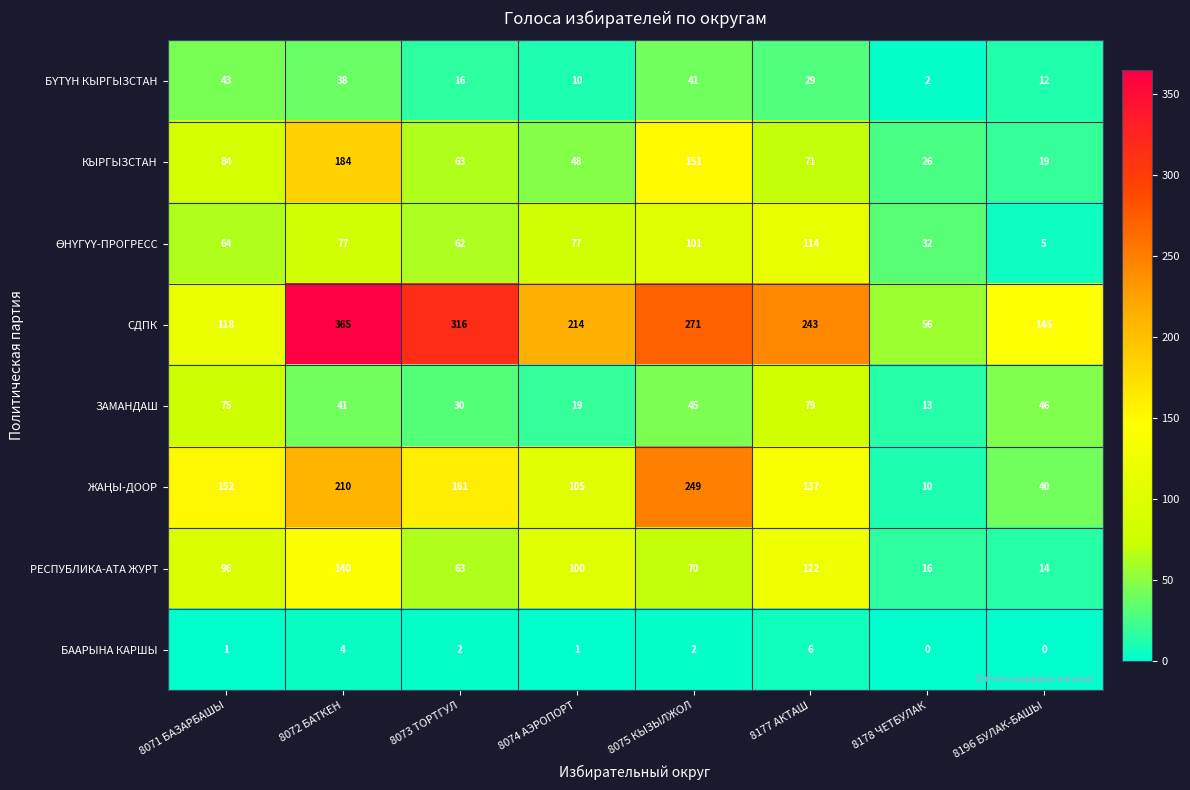

What is the difference between the ЗАМАНДАШ values at 8178 ЧЕТБУЛАК and 8177 АКТАШ?

66